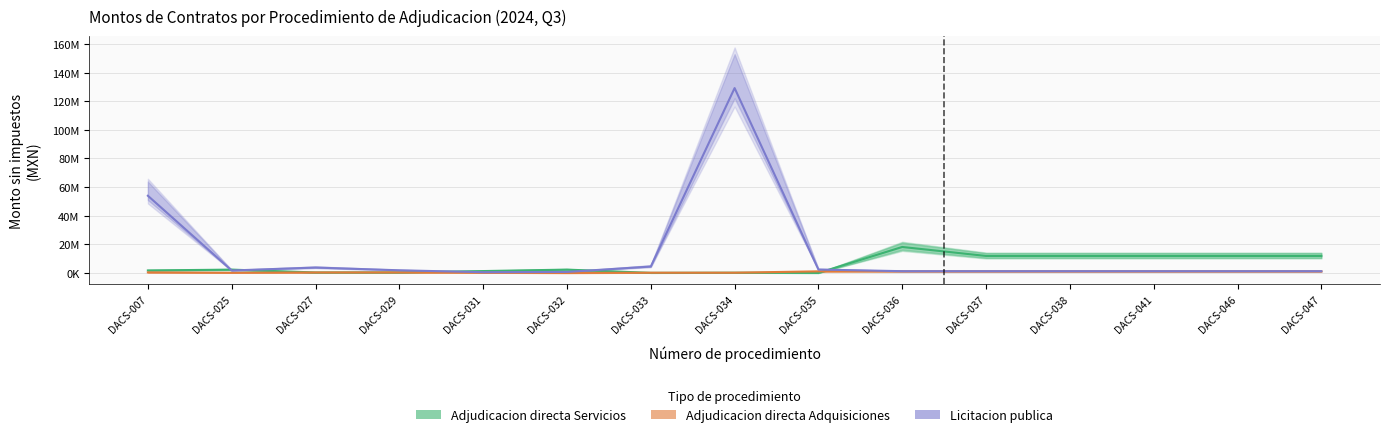

True or false: Adjudicacion directa Adquisiciones and Licitacion publica cross at least once.

False